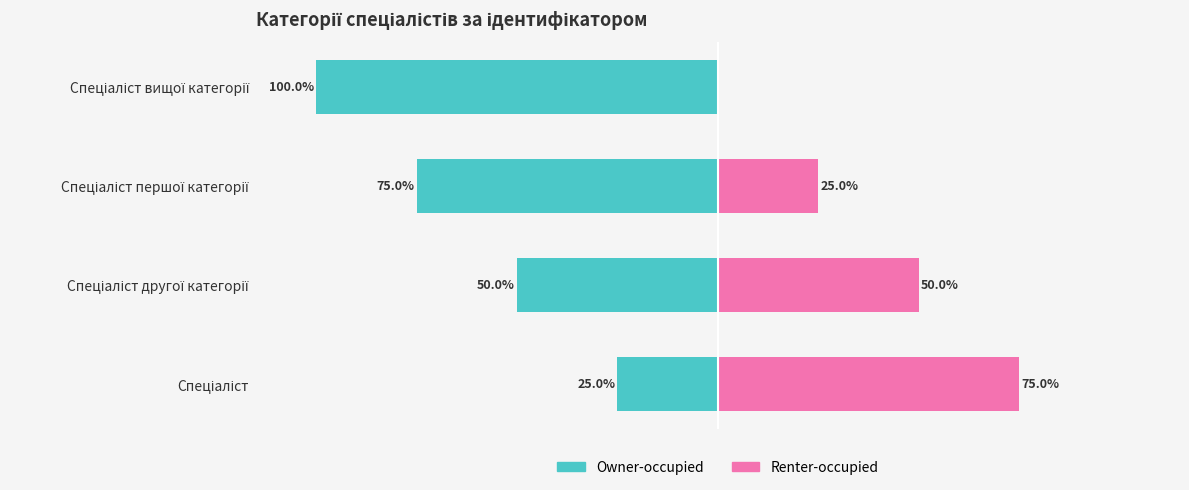

Between Спеціаліст першої категорії and Спеціаліст вищої категорії, which series saw the biggest shift?

Owner-occupied